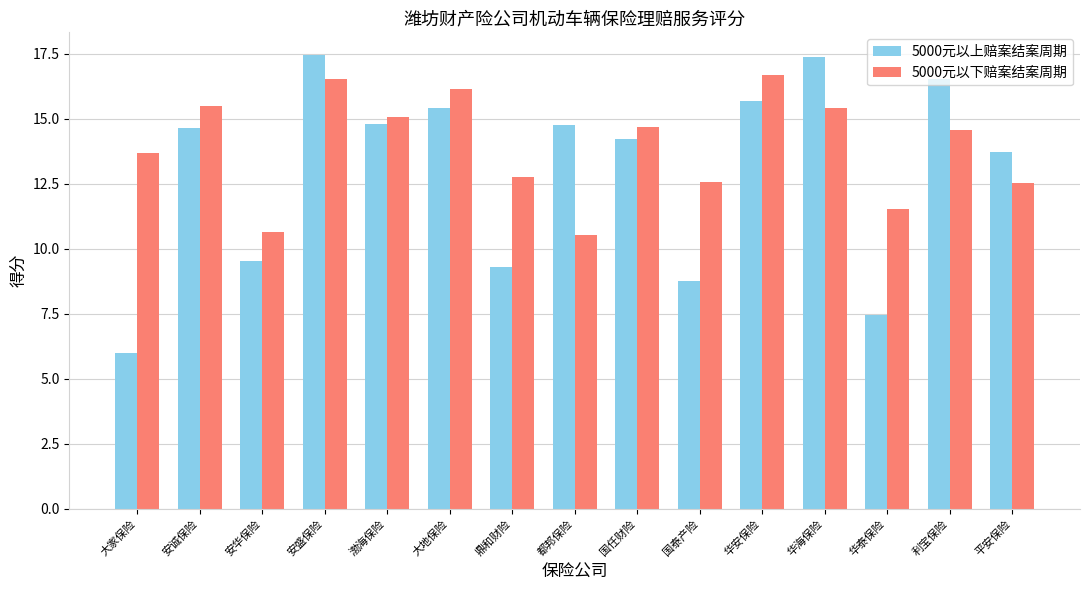

What is the minimum value shown in the chart?

6.0